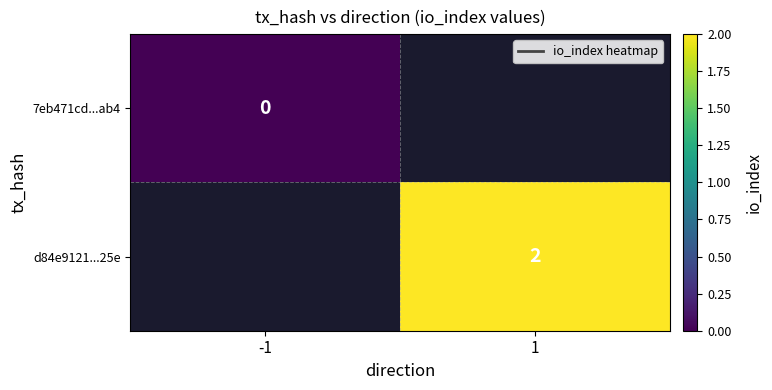

How many data points does each series have?

2